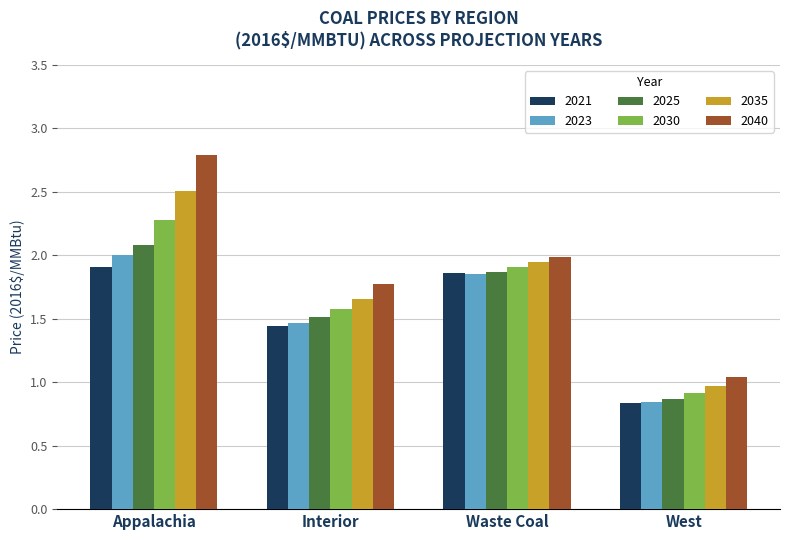

Which series has the widest spread of values?

2040